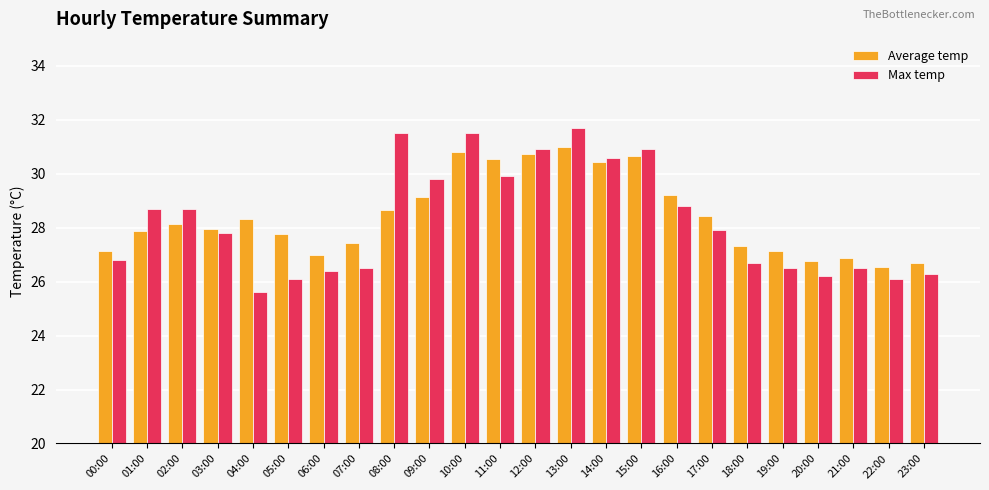

Which category has the lowest value in the Max temp series?

04:00